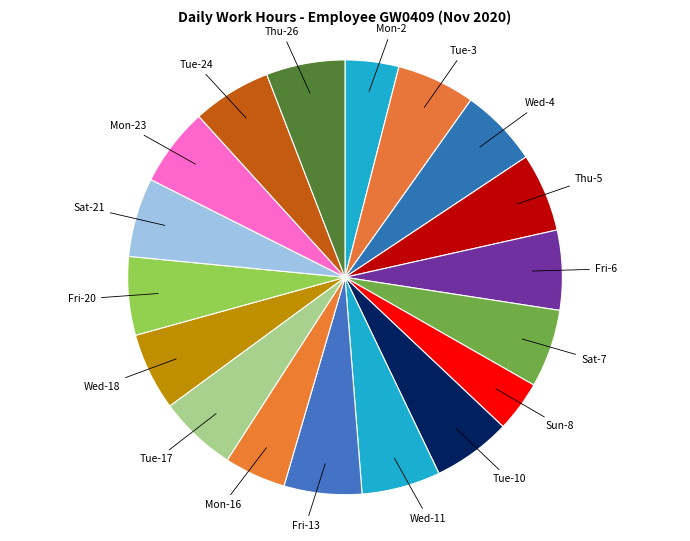

Is the sum of Mon-16 and Tue-10 greater than half?

No